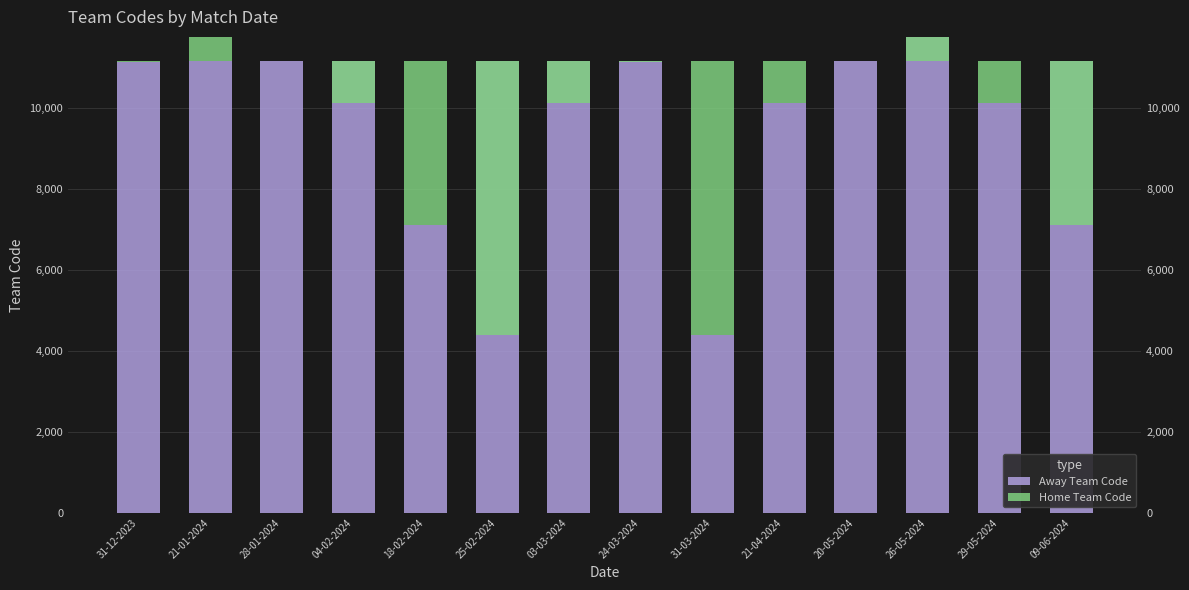

Which category has the highest value across all series?

26-05-2024